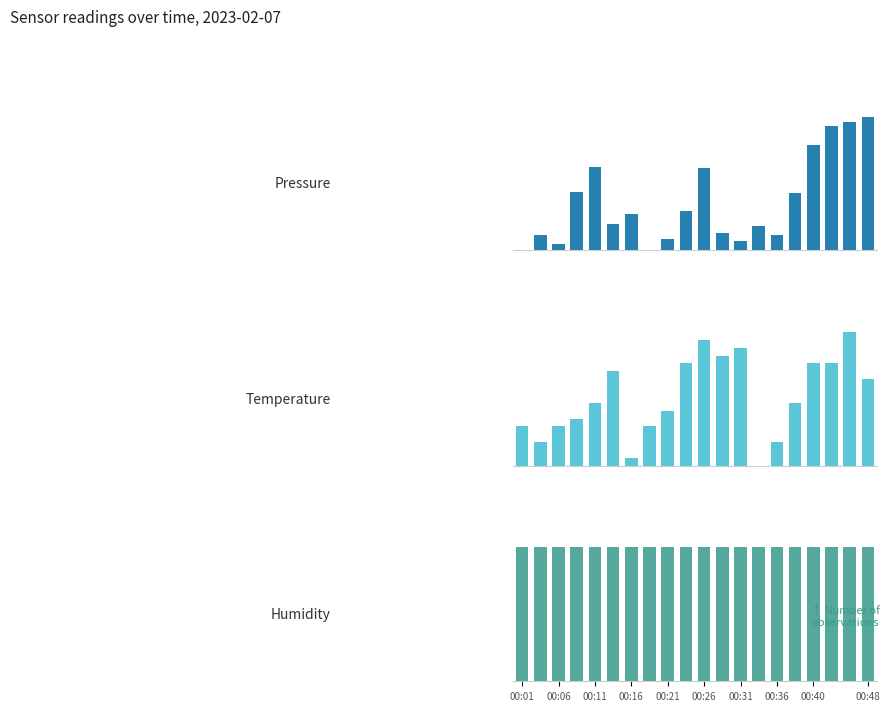

Is it true that Humidity equals 87.7 at 15?

False